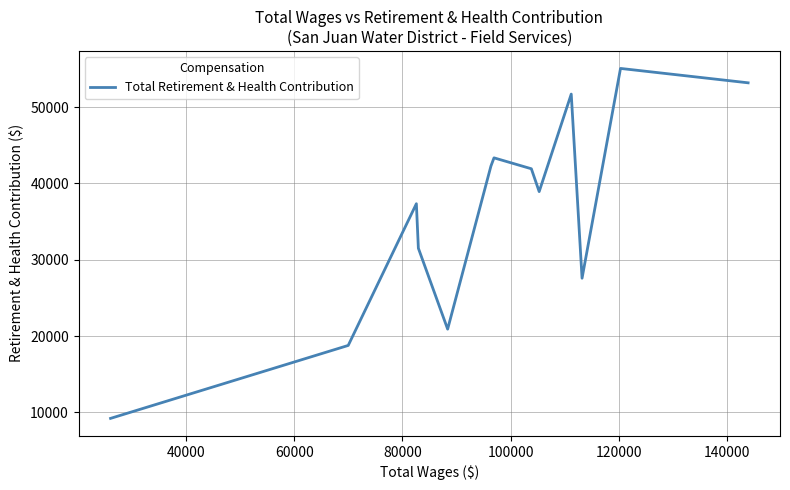

What is the smallest value displayed?

9205